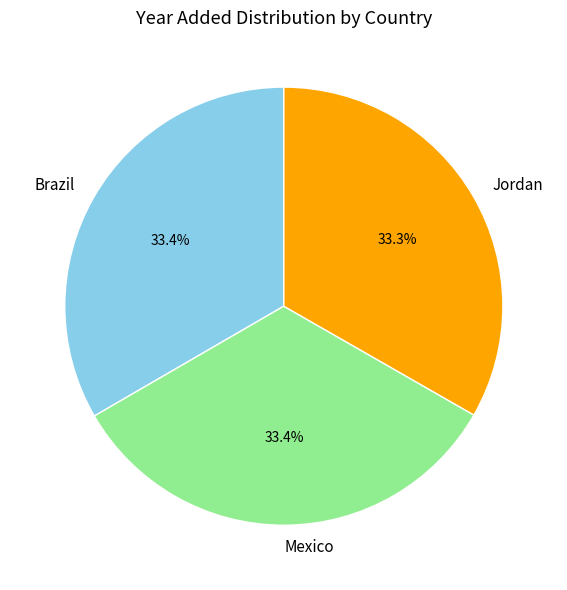

What is the ratio of the value at Mexico to the value at Jordan?

1.0